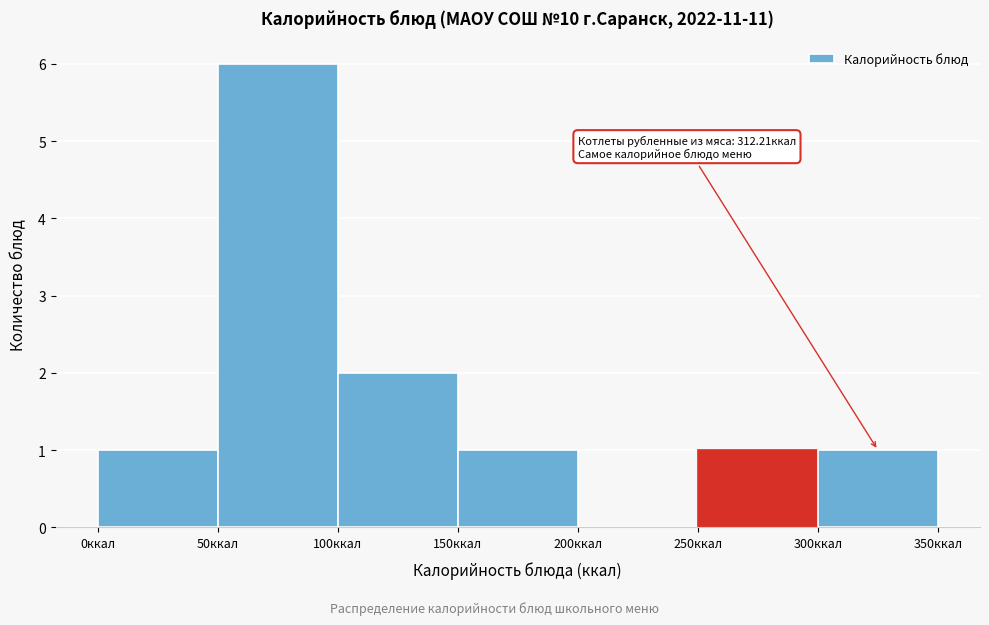

Over which range of the x-axis is the bar tallest?

50 to 100